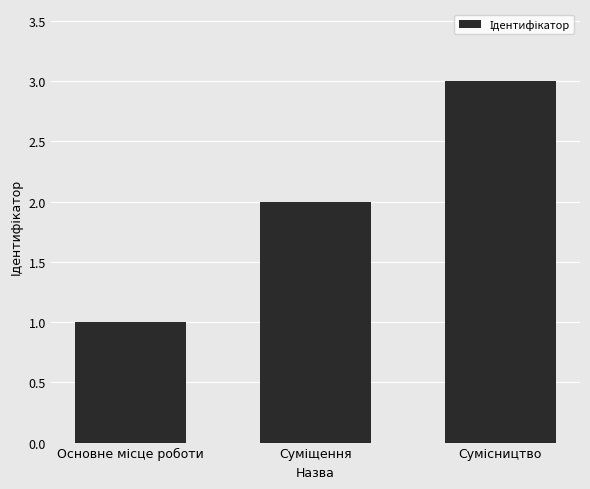

What is the maximum value shown in the chart?

3